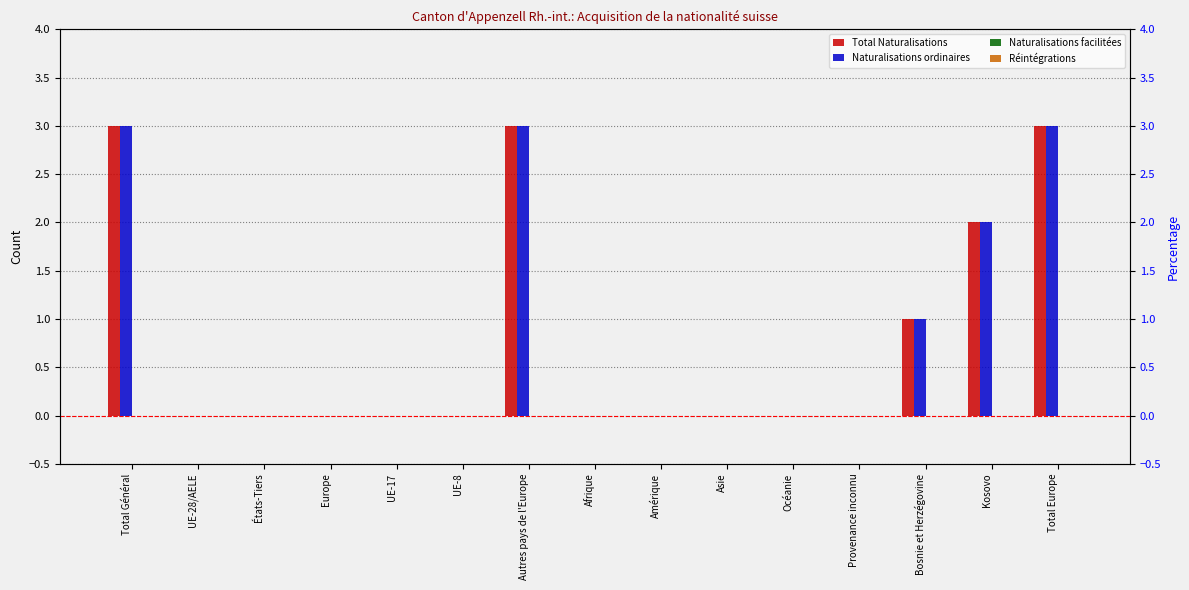

What is the difference between the second highest and second lowest values in the Total Naturalisations series?

3